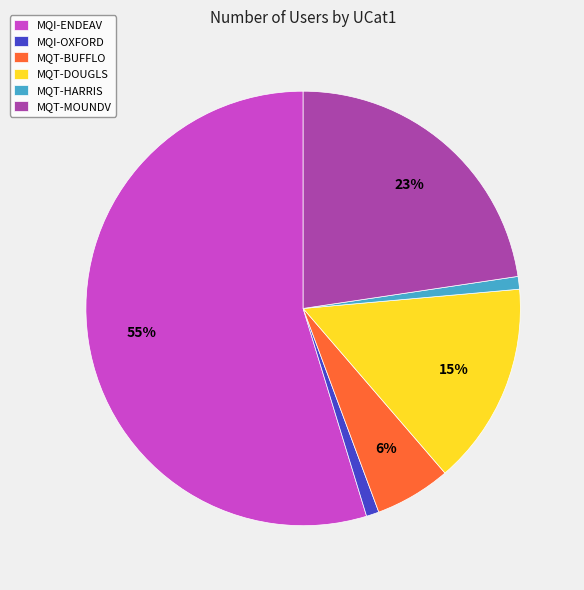

Is there a majority slice in this chart?

Yes